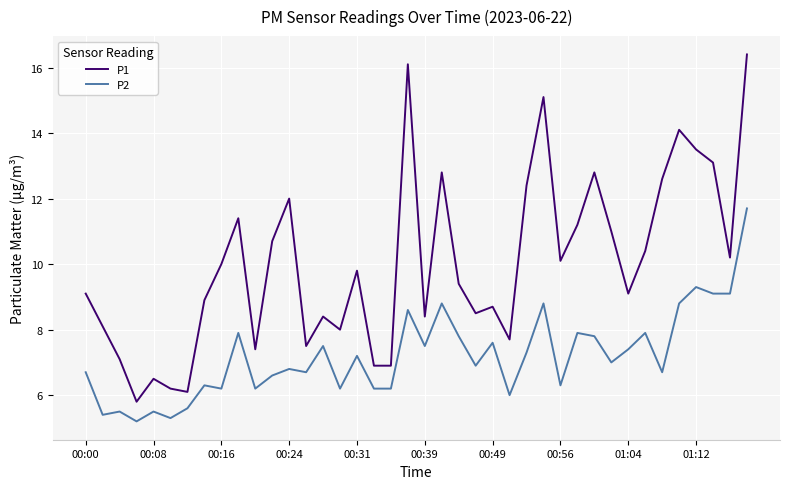

True or false: P2 has more than 1 points higher than both neighbors.

True